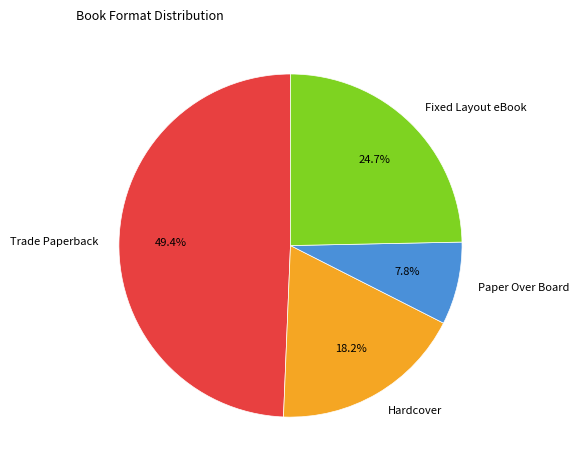

How many segments does this pie chart have?

4